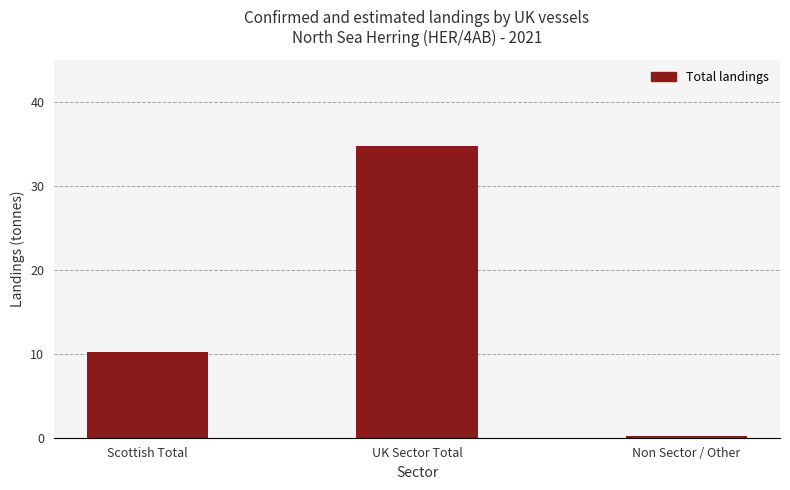

Rank the categories by value from highest to lowest.

UK Sector Total, Scottish Total, Non Sector / Other